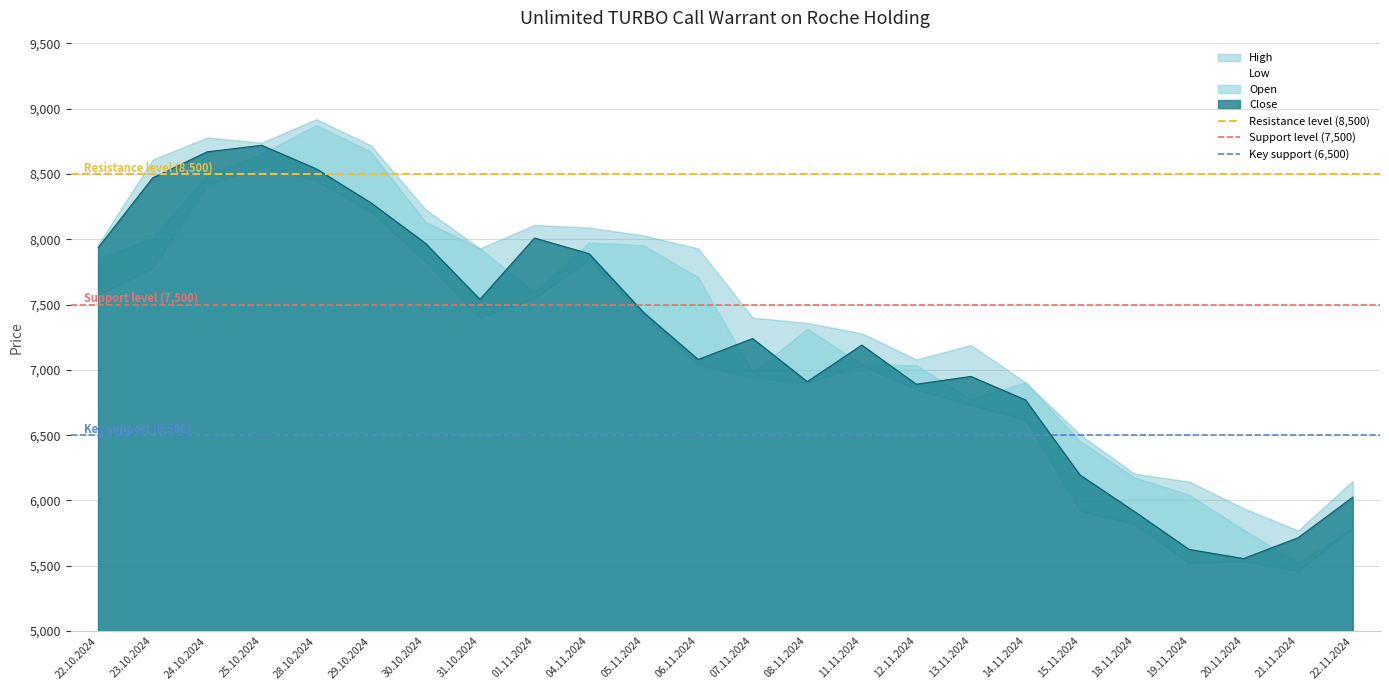

What is the maximum value for Close?

8720